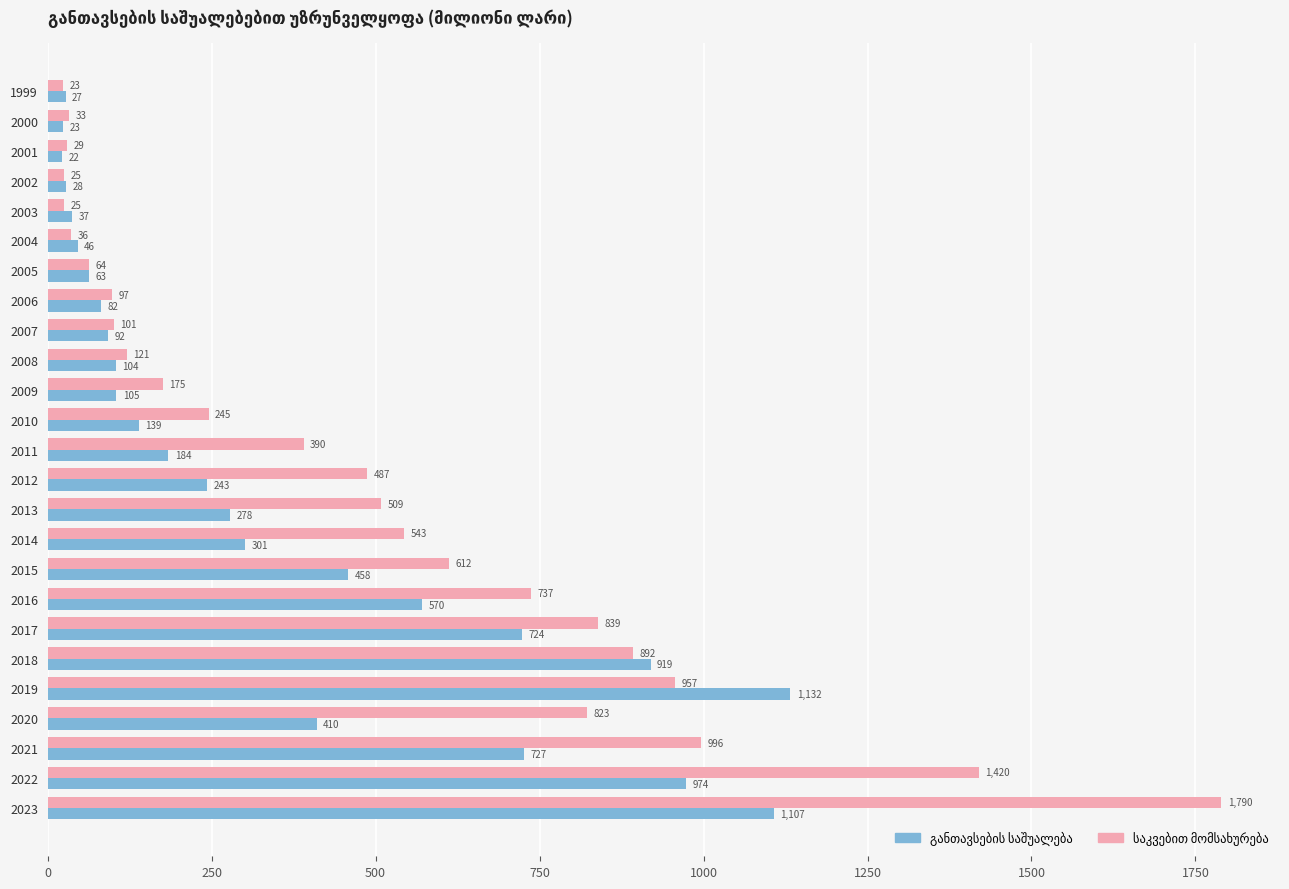

What is the minimum value shown in the chart?

22.3